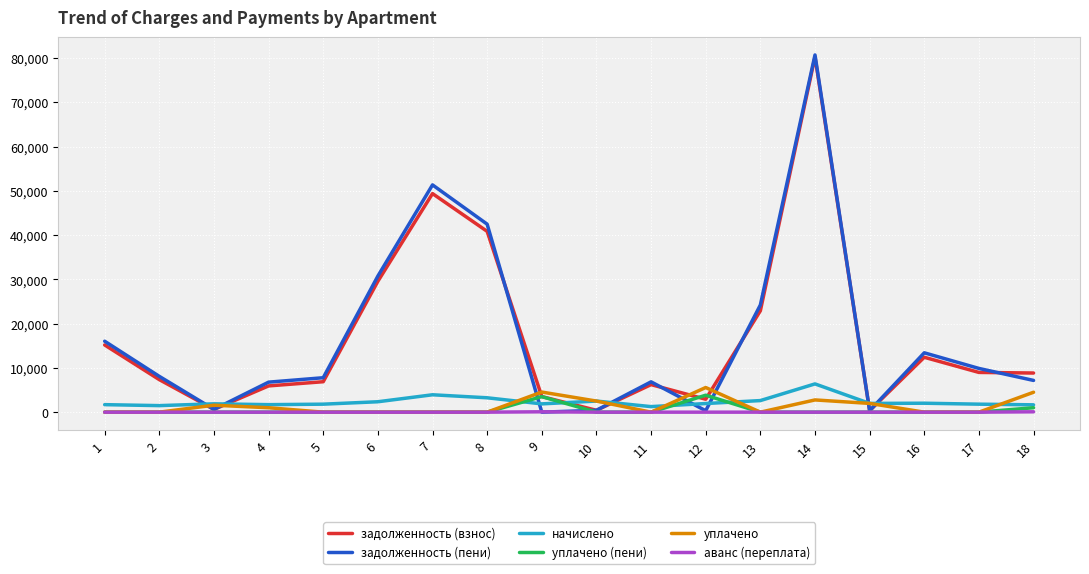

Which series ends up on top after the final intersection of задолженность (пени) and начислено?

задолженность (пени)